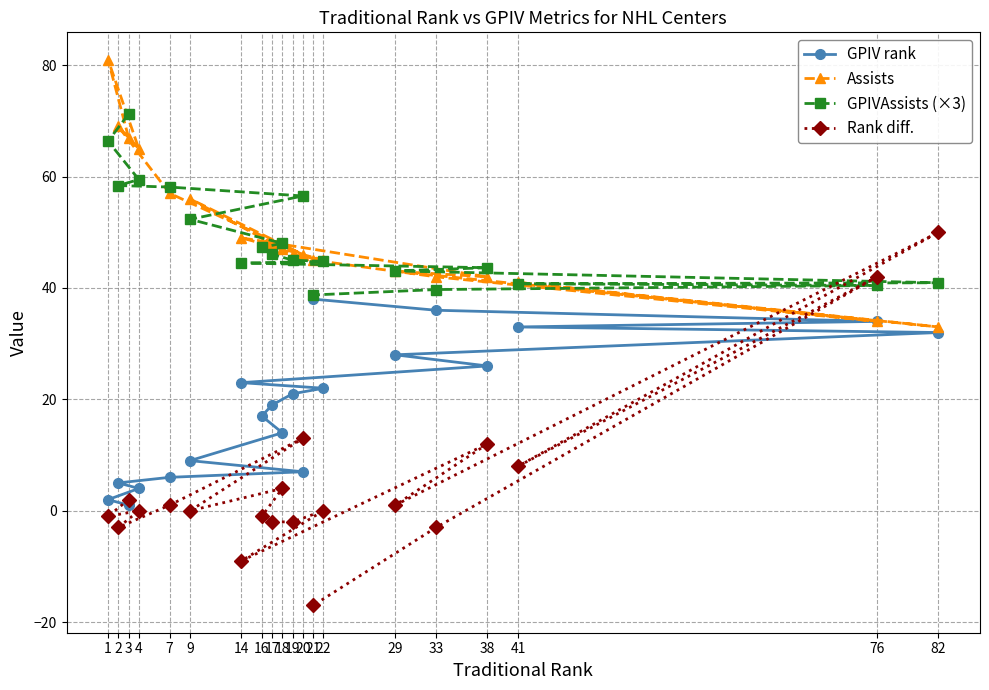

What is the difference between the GPIV rank values at 4 and 3?

3.0